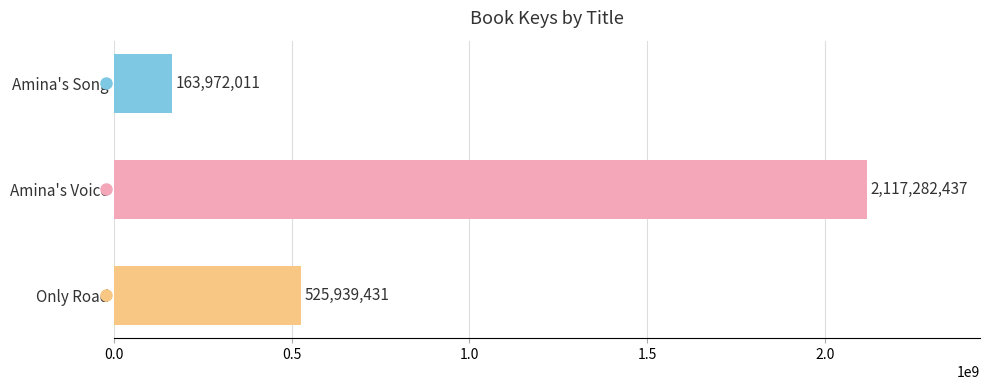

What is the greatest value displayed?

2117282437